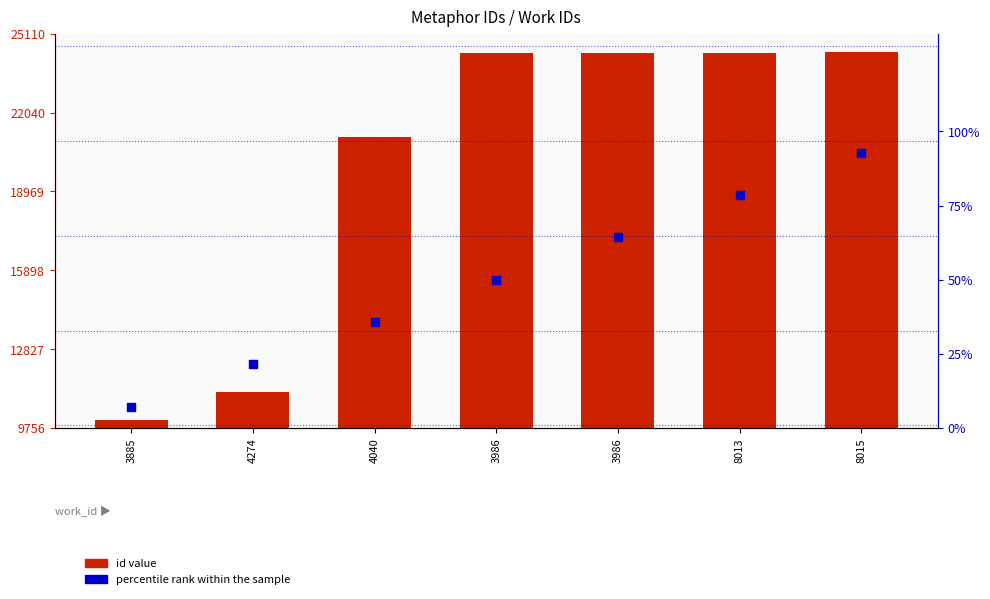

At how many categories does at least one series exceed 22109?

4